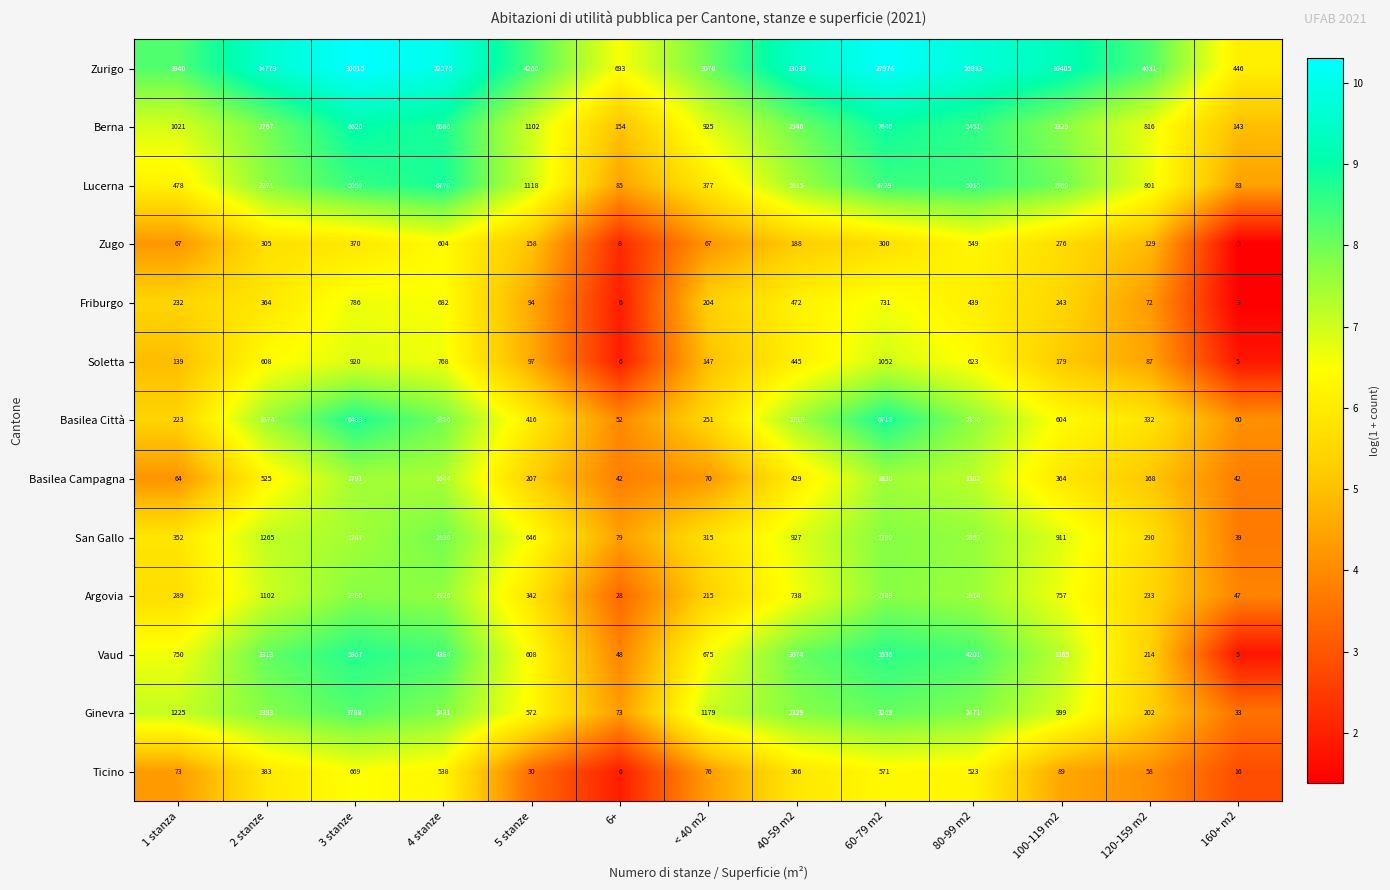

Rank the series by their maximum value, from lowest to highest.

Zugo, Ticino, Friburgo, Soletta, Basilea Campagna, Argovia, San Gallo, Ginevra, Vaud, Basilea Città, Lucerna, Berna, Zurigo